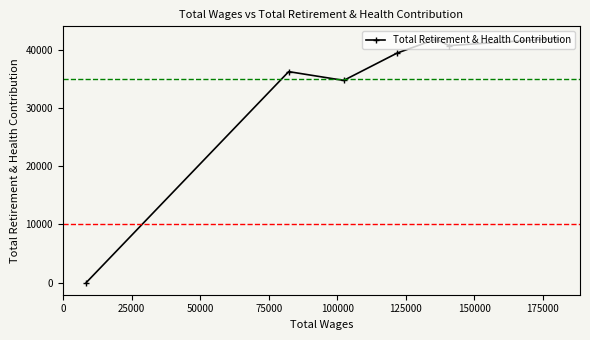

What is the sum of all values?

235283